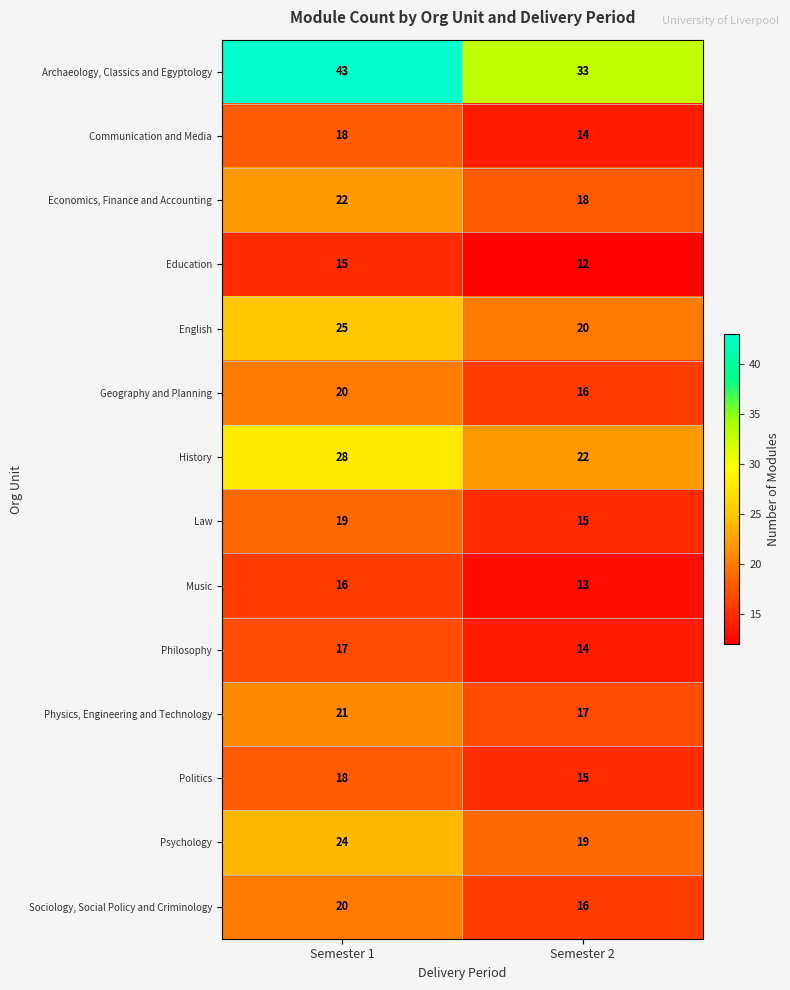

At which category is the sum across all series the highest?

Semester 1